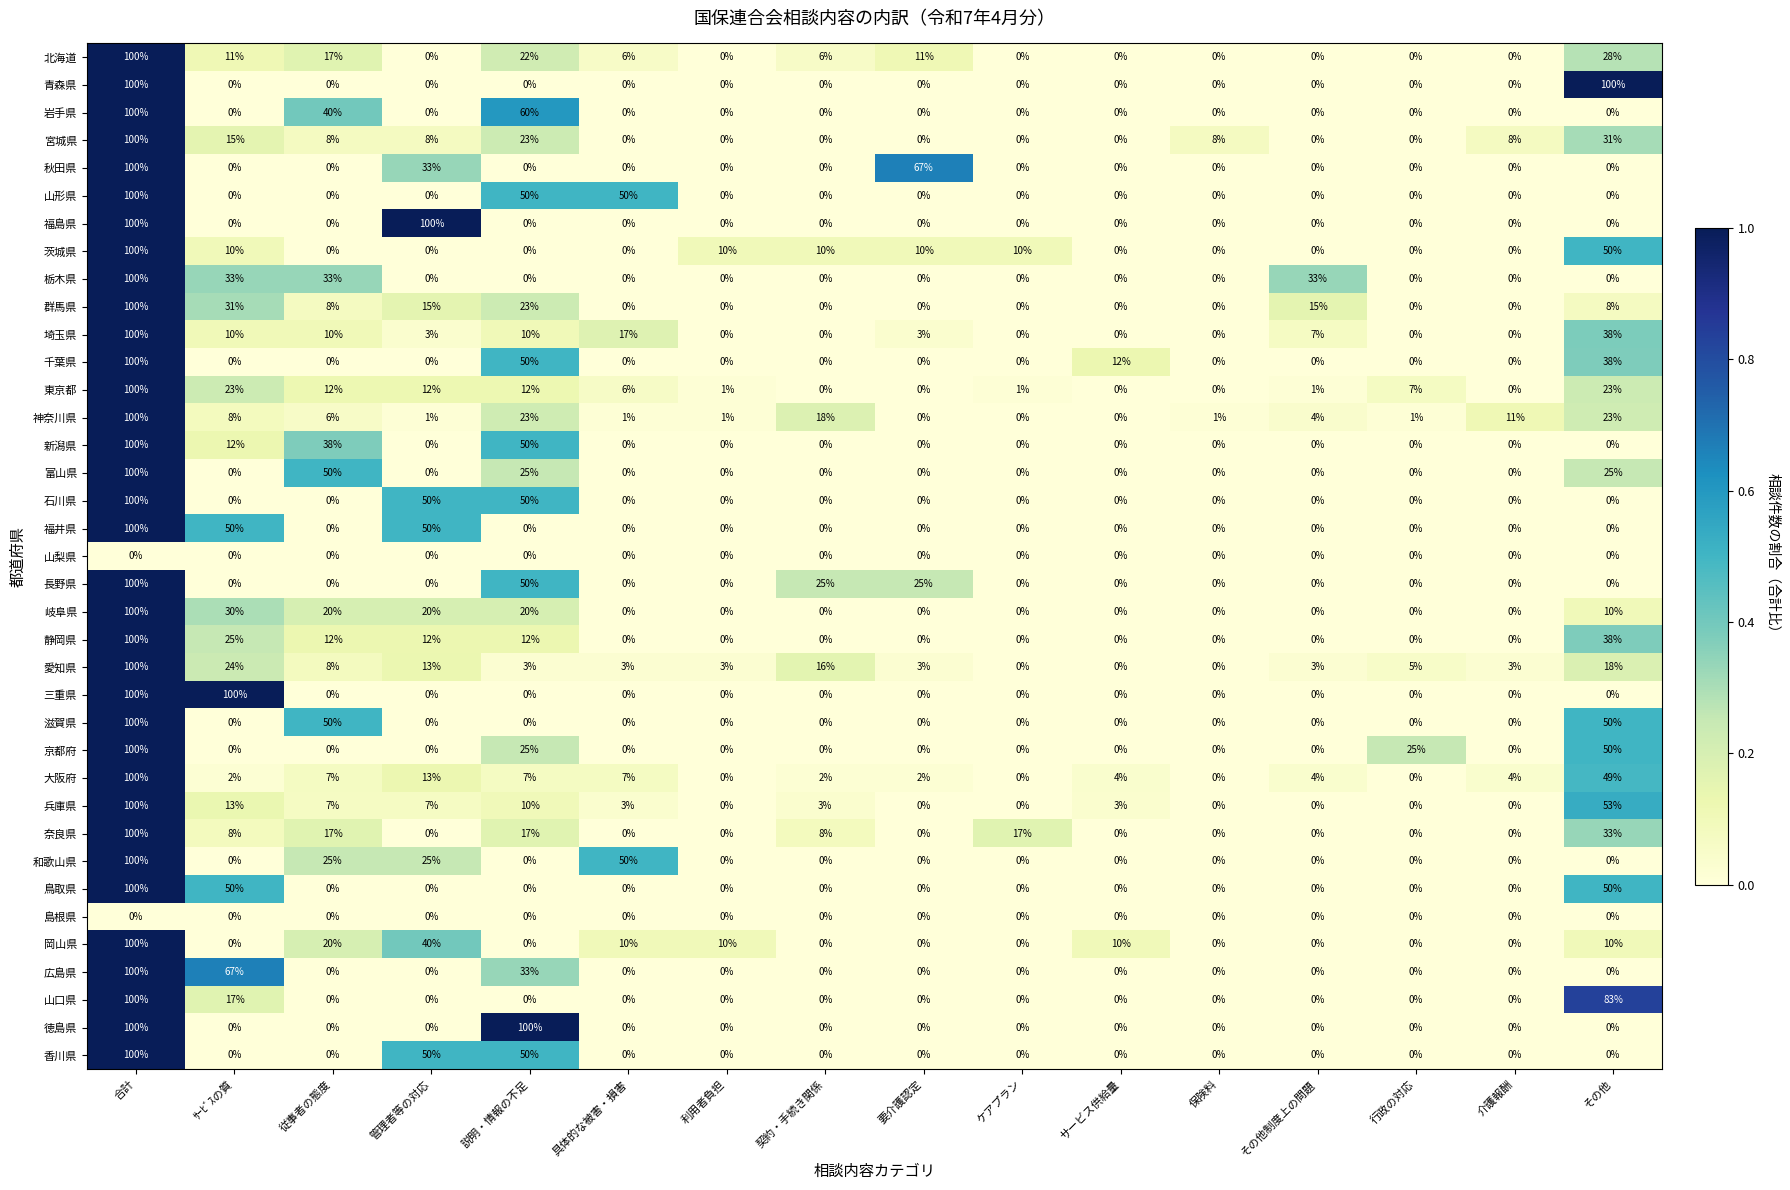

At how many categories does at least one series exceed 0?

16